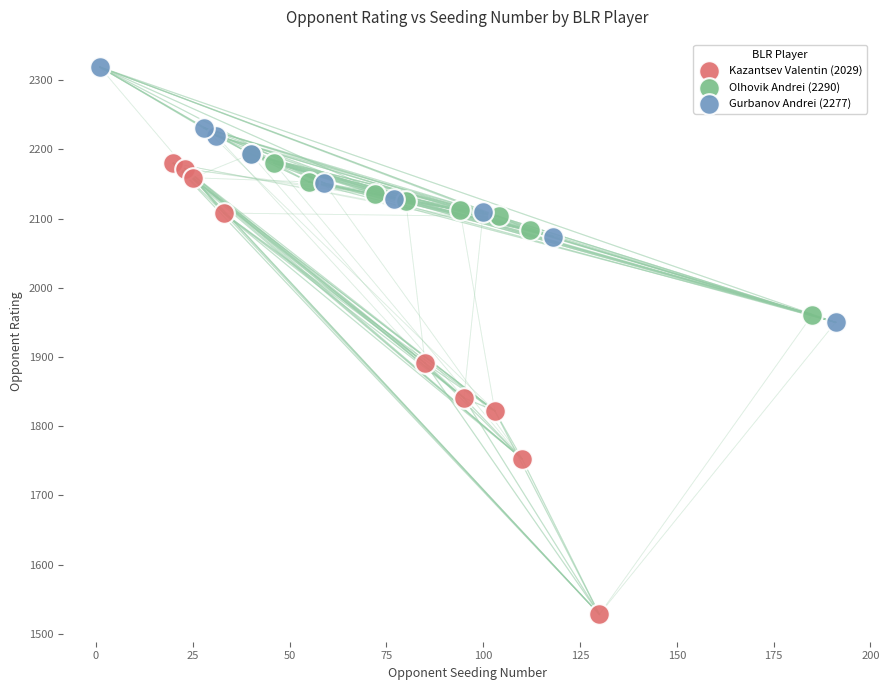

Which series has the widest spread of Y values?

Kazantsev Valentin (2029)